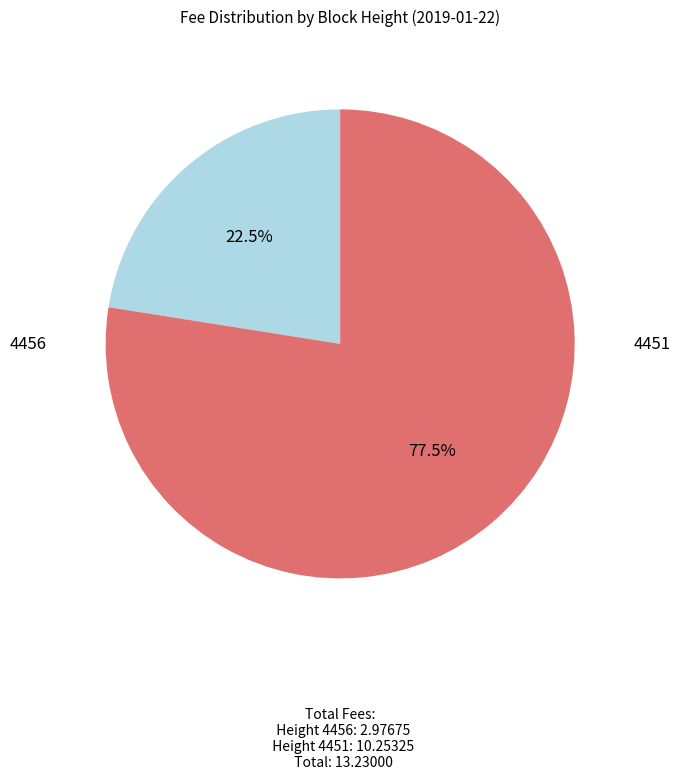

Combined, do 4456 and 4451 account for over 50%?

Yes